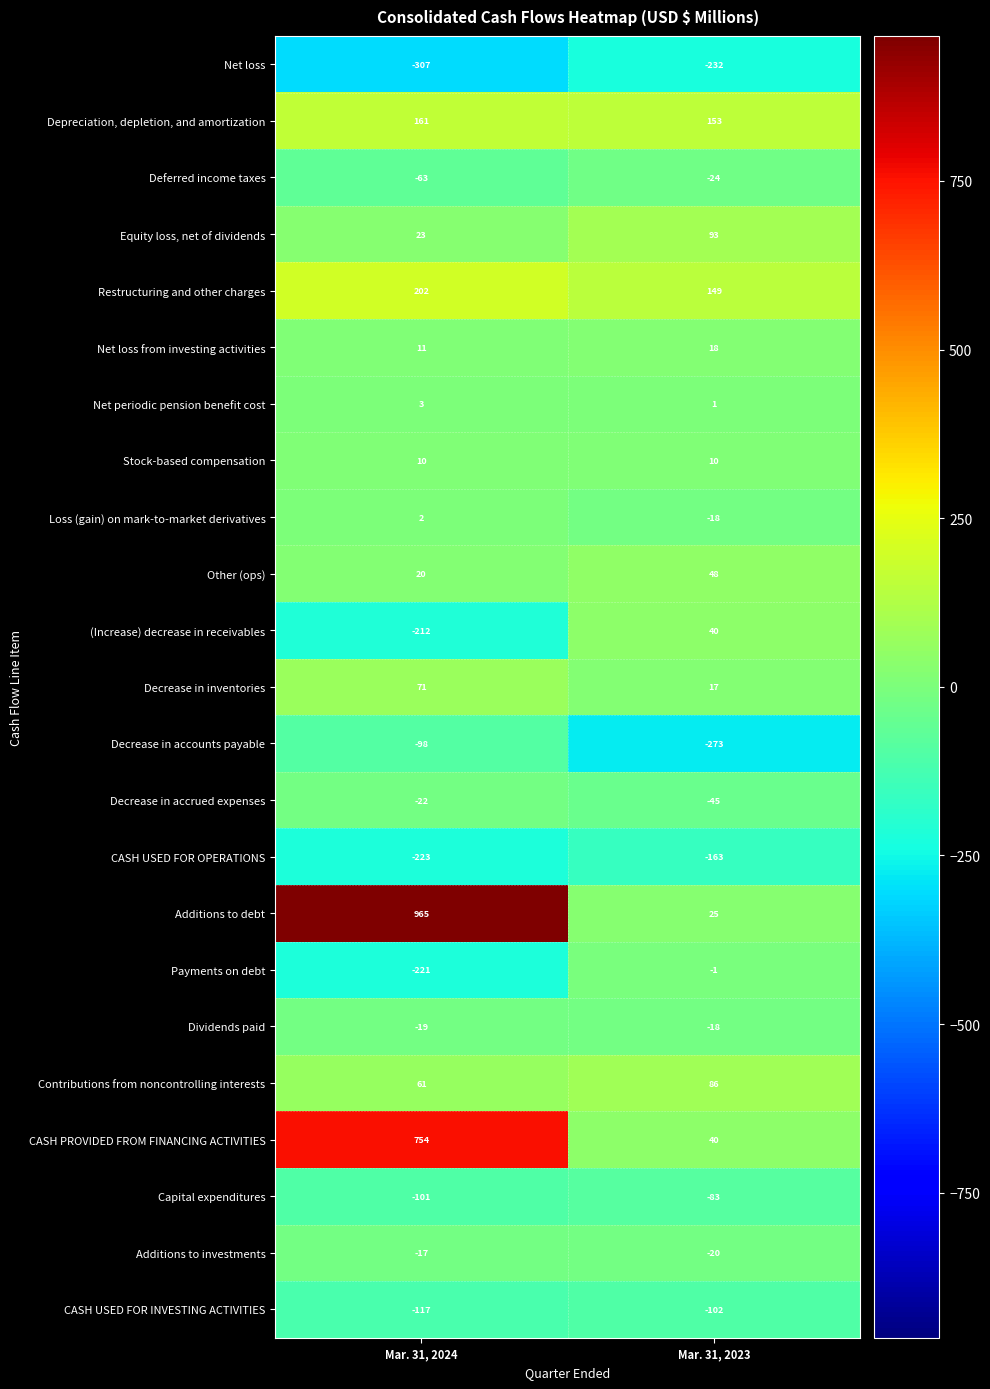

At which category is the sum across all series the highest?

Mar. 31, 2024